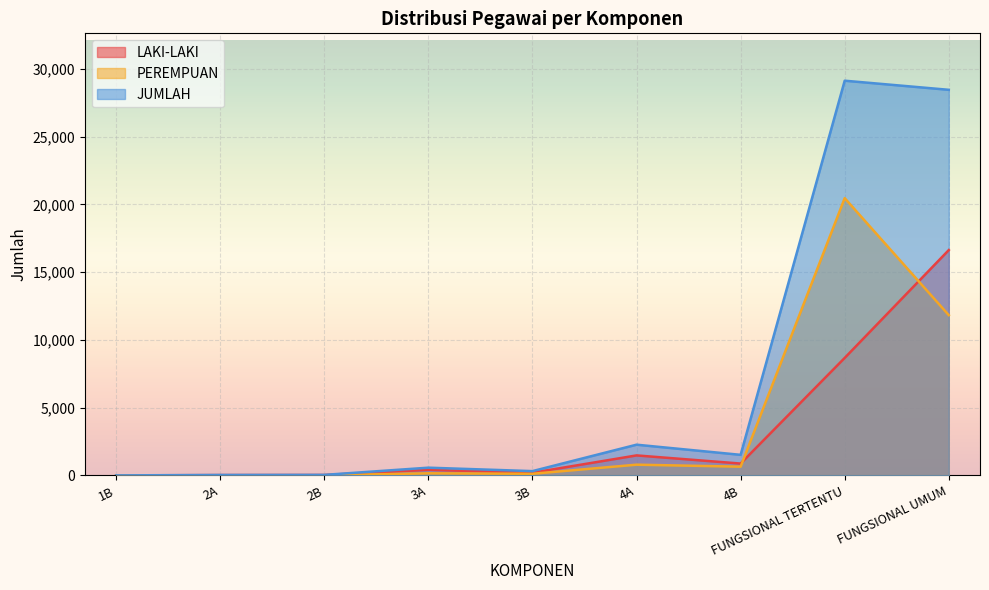

What is the total value across all series at 3B?

632